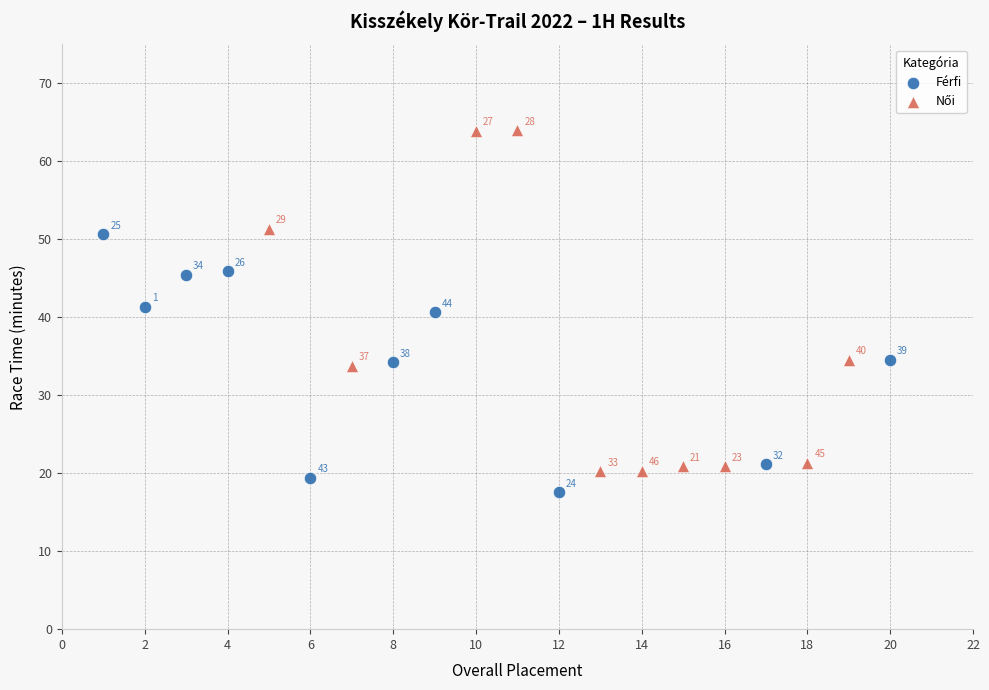

Which series reaches the minimum Y coordinate?

Férfi